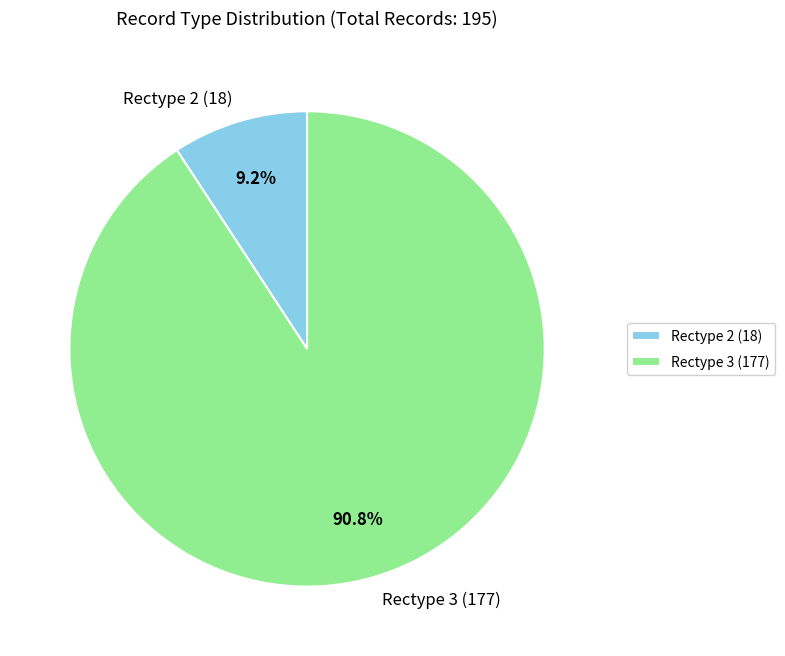

What portion of the pie excludes Rectype 3?

9.2%